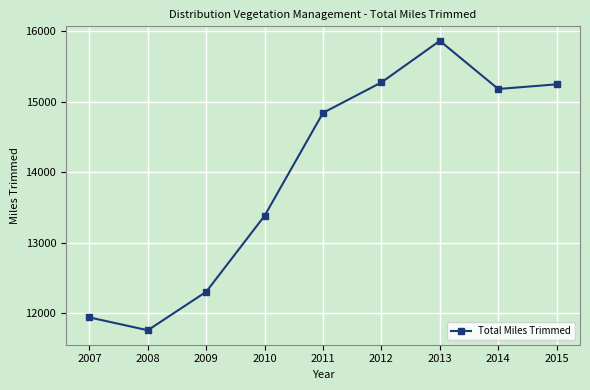

Reading left to right, transcribe all the data shown in this chart.

2007=11940	2008=11758	2009=12303	2010=13381	2011=14840	2012=15271	2013=15861	2014=15178	2015=15244